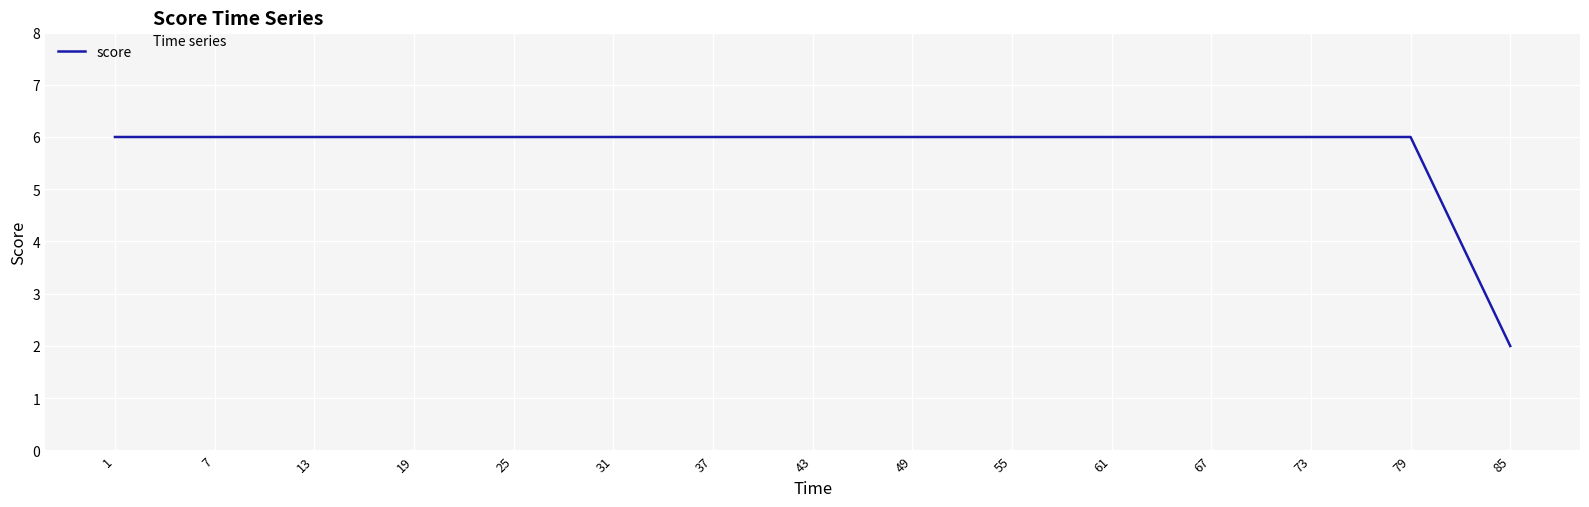

What is the greatest value displayed?

6